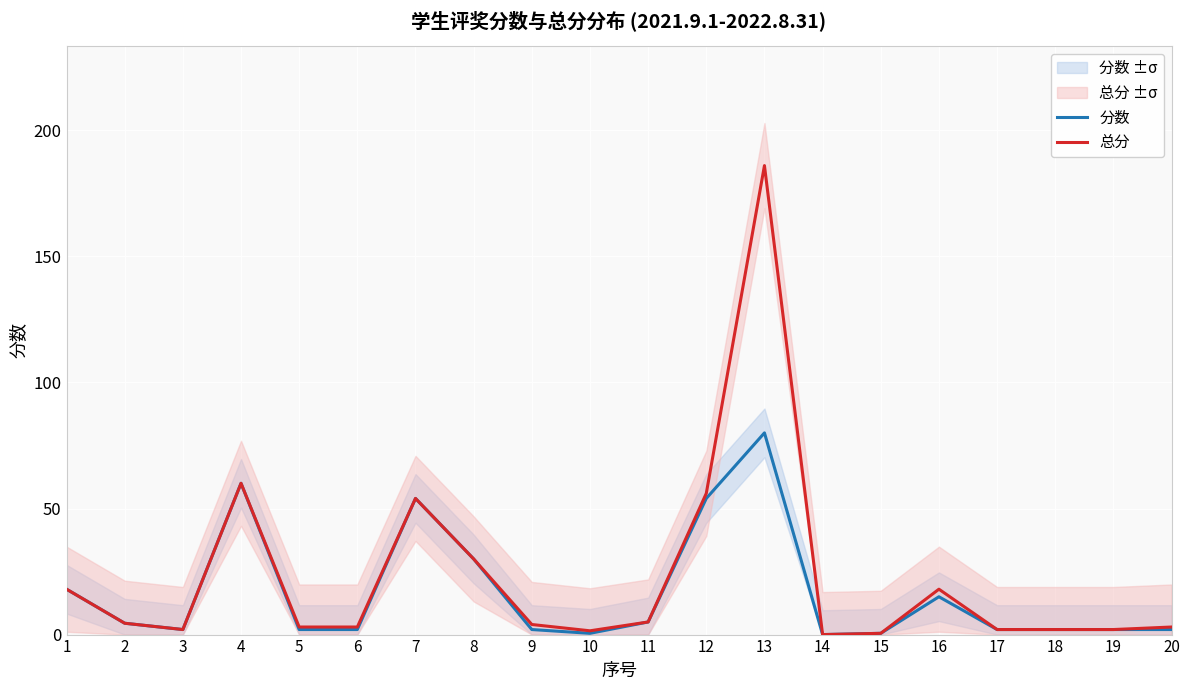

Is the value of 总分 at 19 greater than the value of 分数 at 14?

Yes